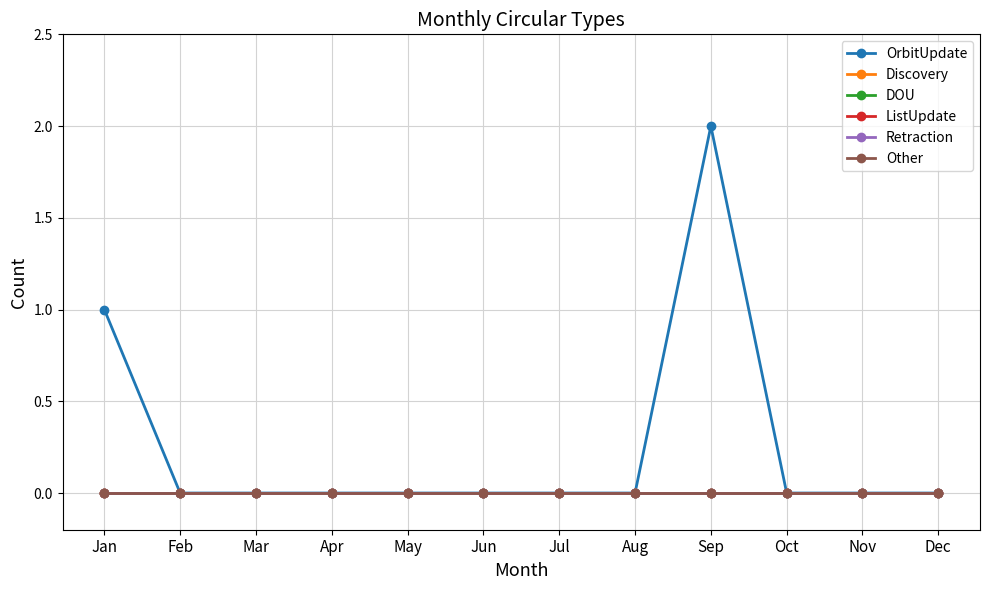

Does the chart have visible grid lines?

Yes